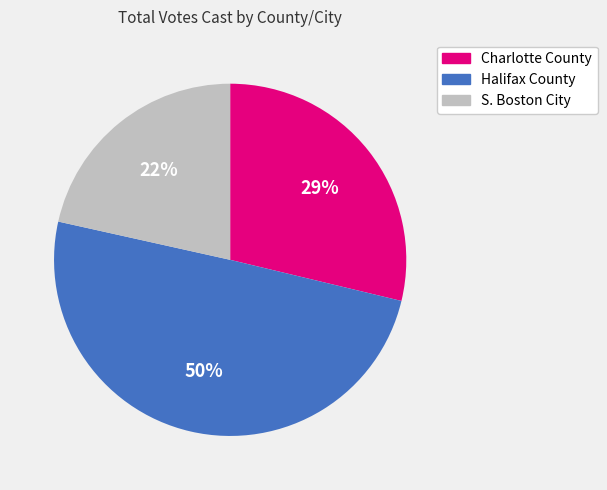

Does S. Boston City represent more than half of the total?

No